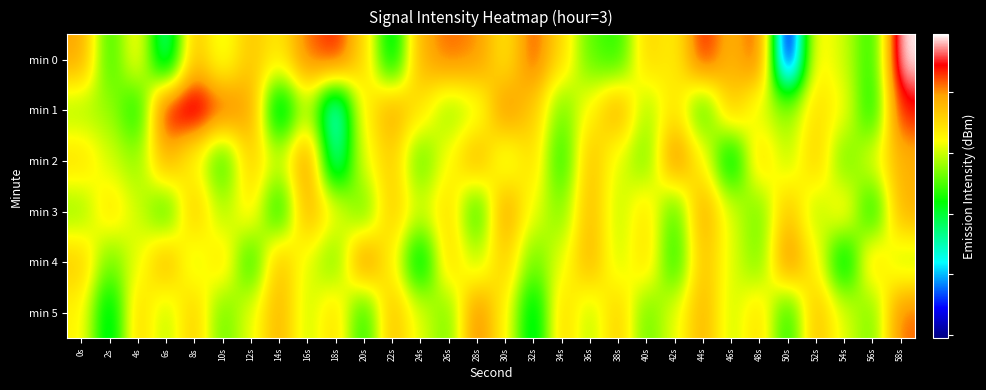

Which series has the largest total across all categories?

min 0